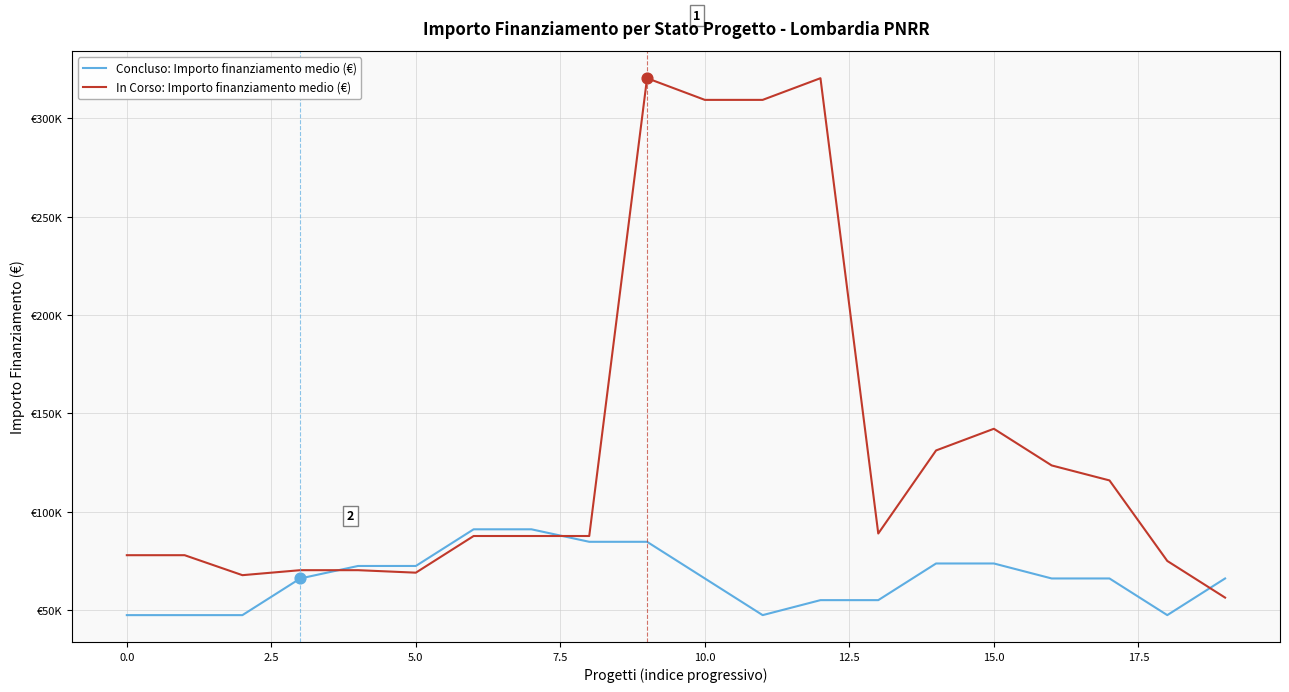

Which series has the largest total across all categories?

In Corso: Importo finanziamento medio (€)